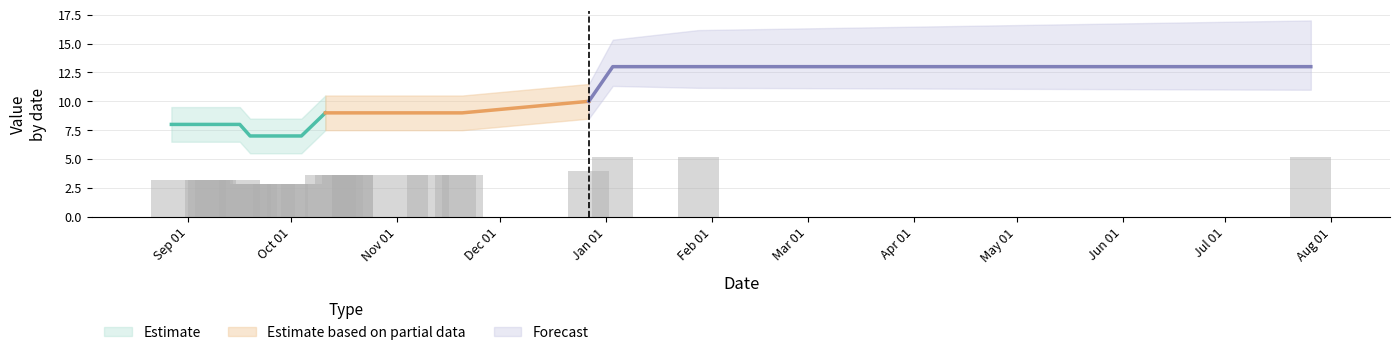

Which label corresponds to the smallest value in the chart?

Mar 01